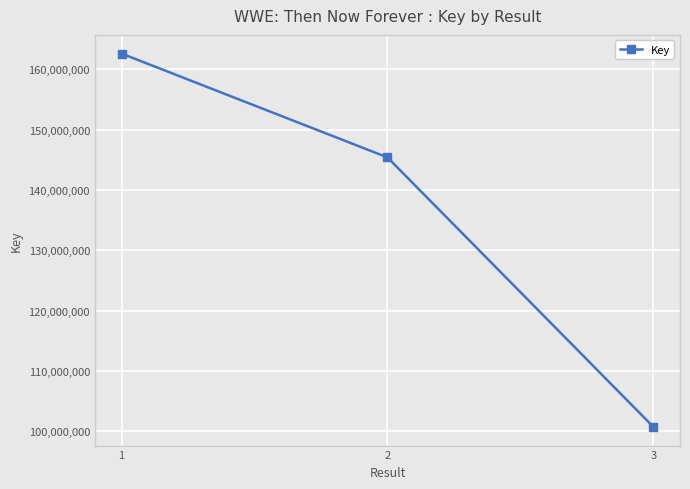

How many data points are less than 145403723?

1